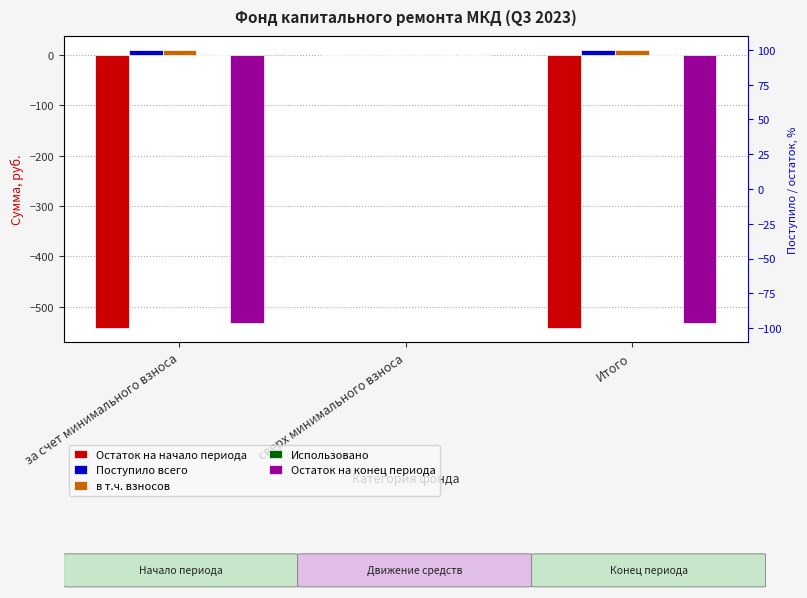

At за счет минимального взноса, list the series in order from smallest to largest.

Остаток на начало периода, Остаток на конец периода, Использовано, в т.ч. взносов, Поступило всего